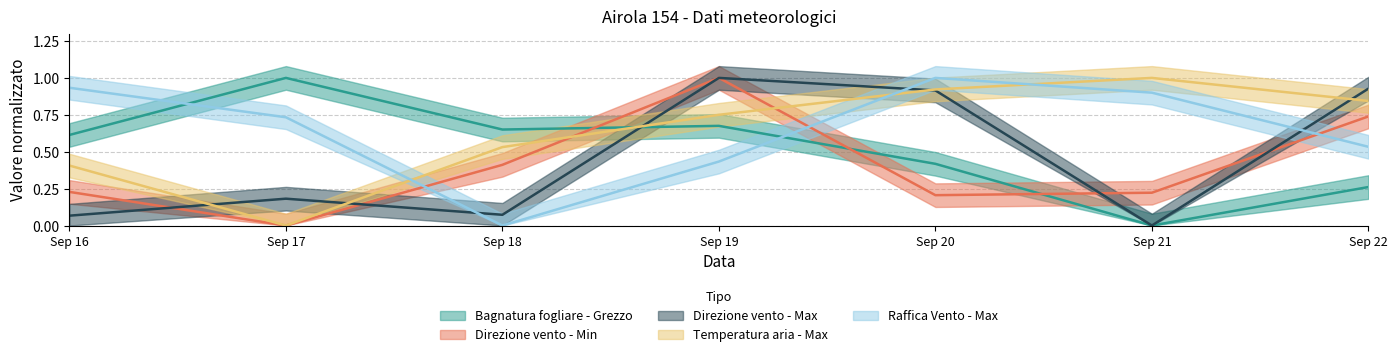

At which category is the sum across all series the highest?

Sep 19